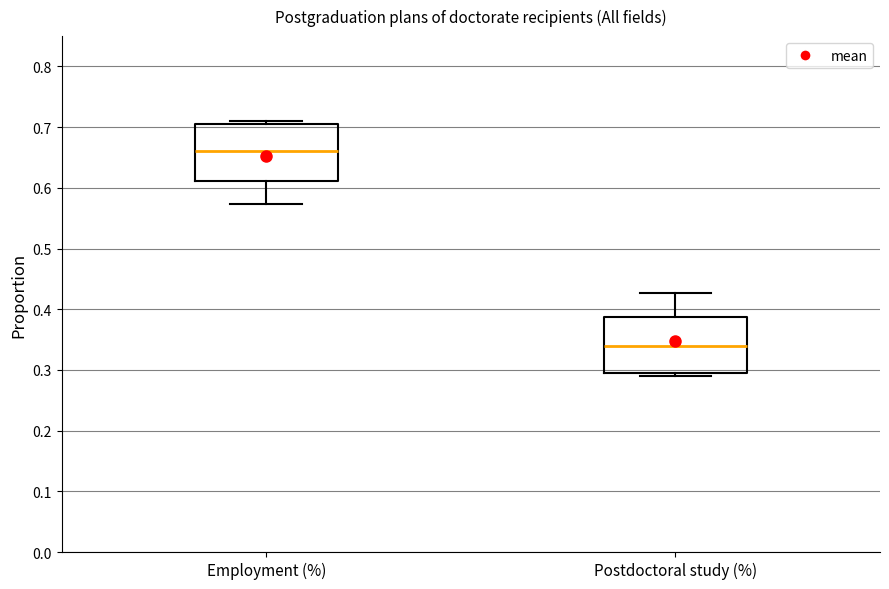

Where is the upper edge of the box for Employment (%) on the y-axis? The values are not printed on the chart, so give them approximately, as read against the axis.

0.71